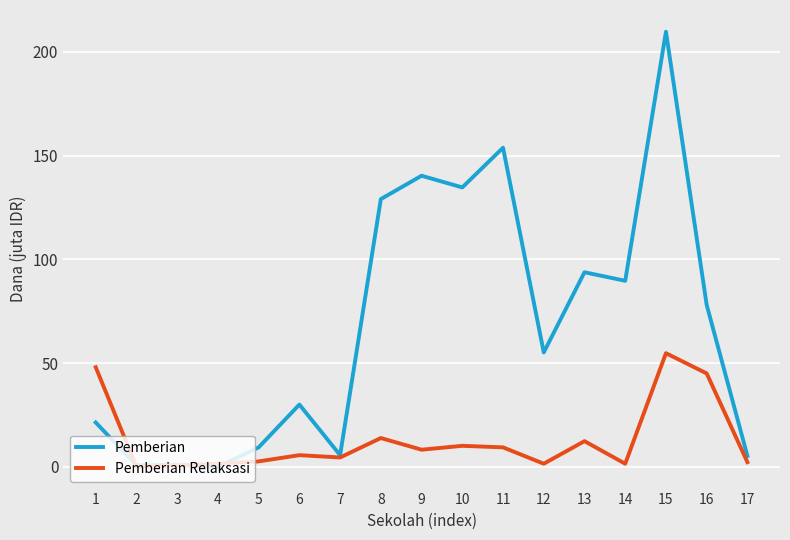

Is the value of Pemberian at 3 greater than the value of Pemberian Relaksasi at 1?

No